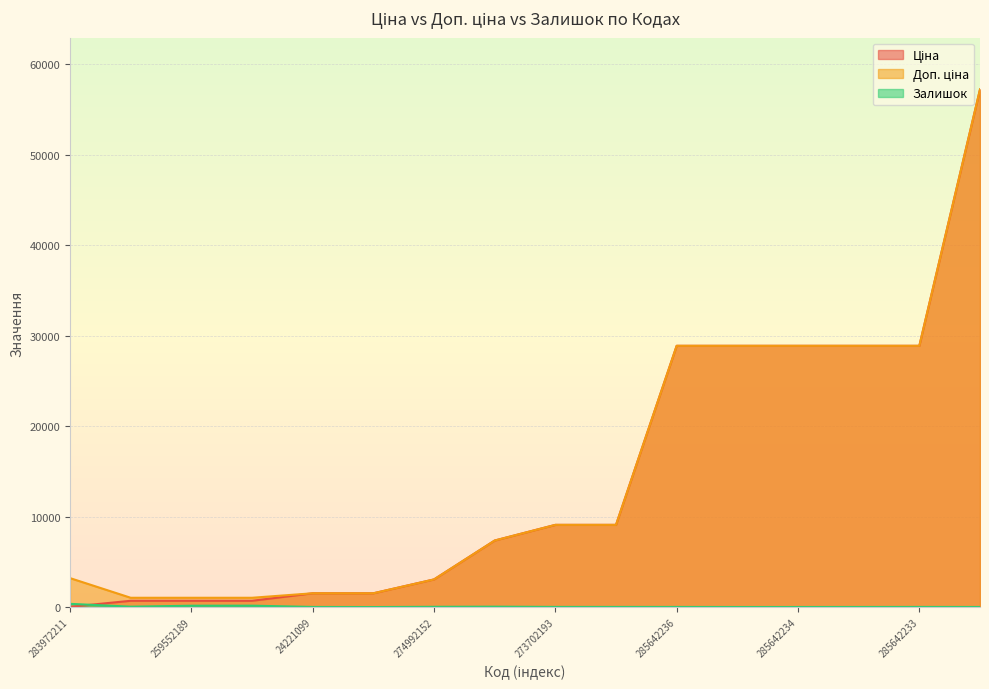

What are all the series names shown in the legend?

Ціна, Доп. ціна, Залишок